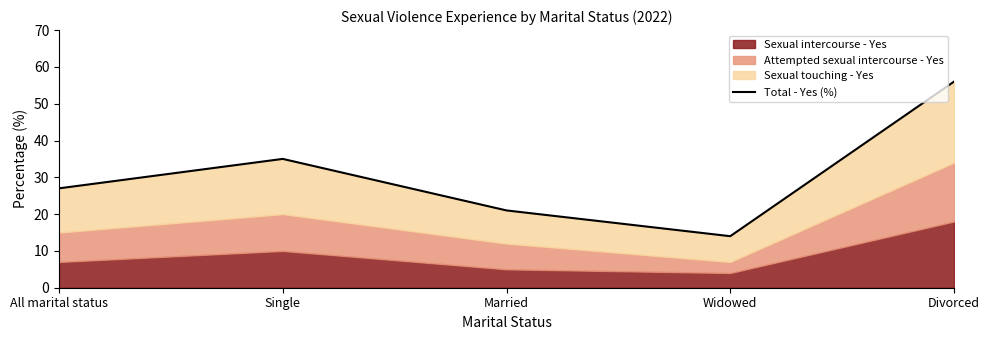

How many lines are shown in the chart?

1